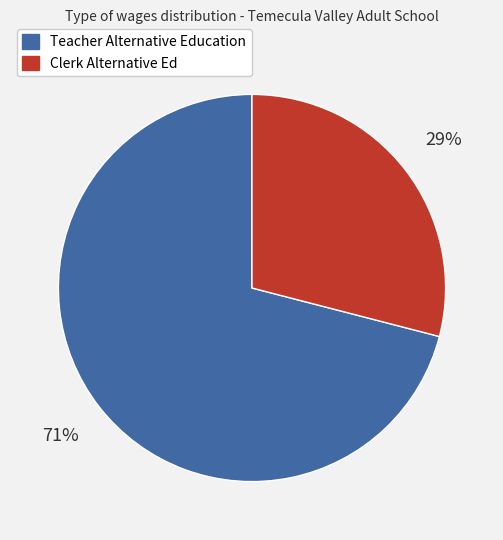

Which category has the biggest portion of the pie?

Teacher Alternative Education